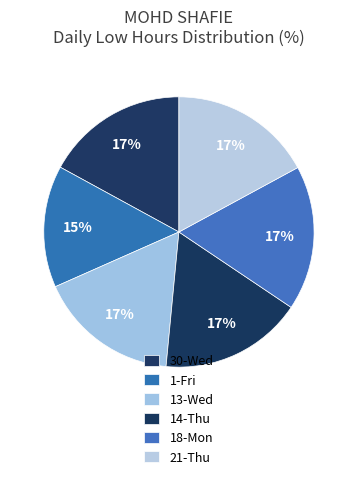

Count the number of slices in the pie.

6